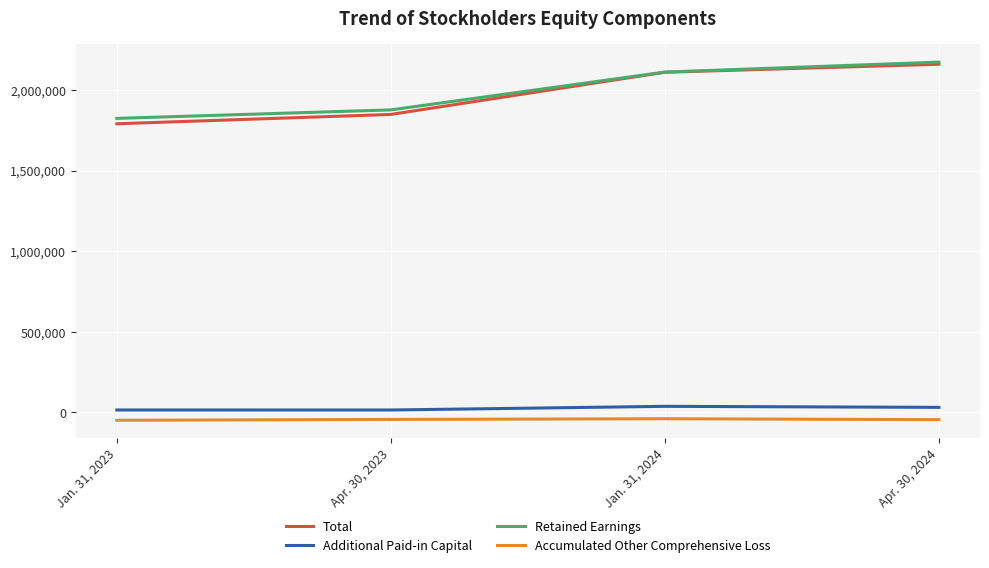

At which label does Additional Paid-in Capital first exceed 31572?

Jan. 31, 2024